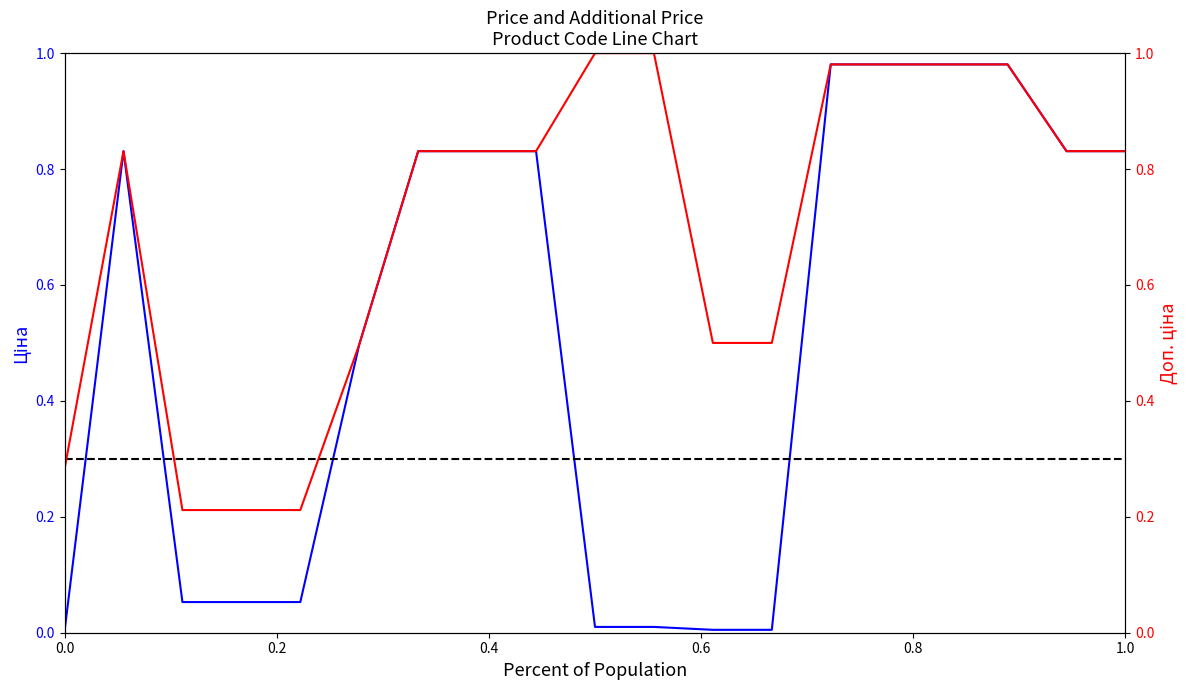

What are all the series names shown in the legend?

Ціна, Доп. ціна